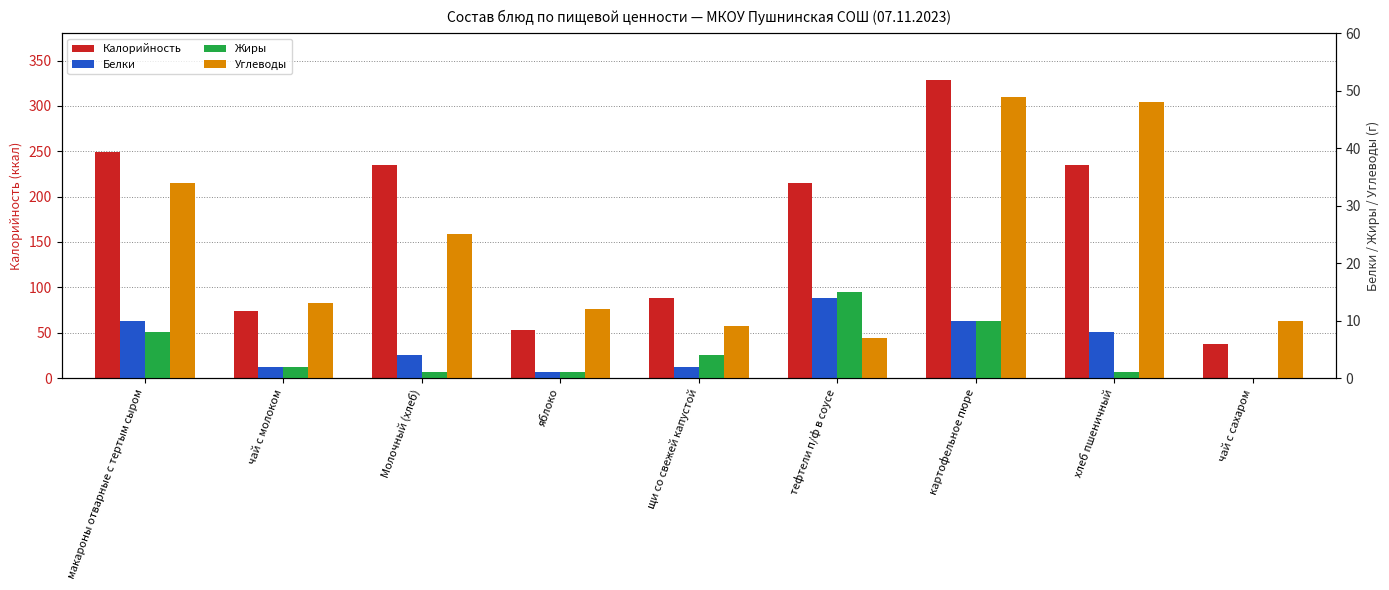

What is the difference between the highest and lowest values at картофельное пюре?

319